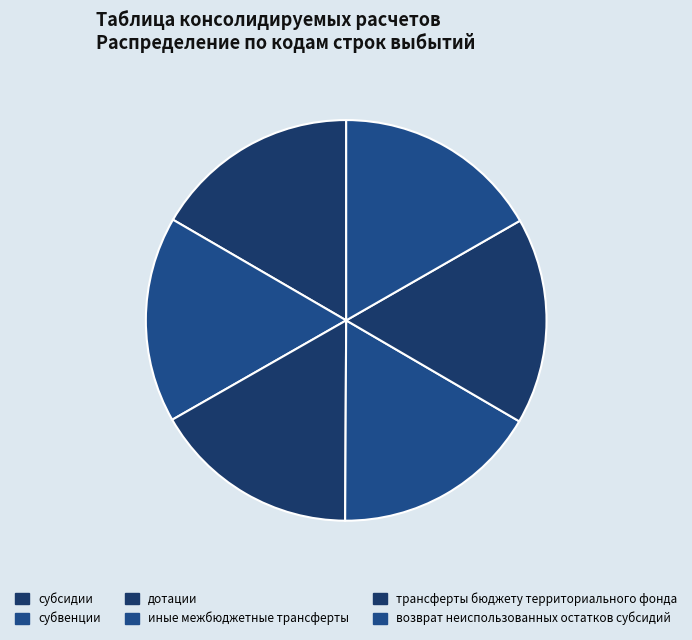

What is the largest slice in the pie chart?

возврат неиспользованных остатков субсидий